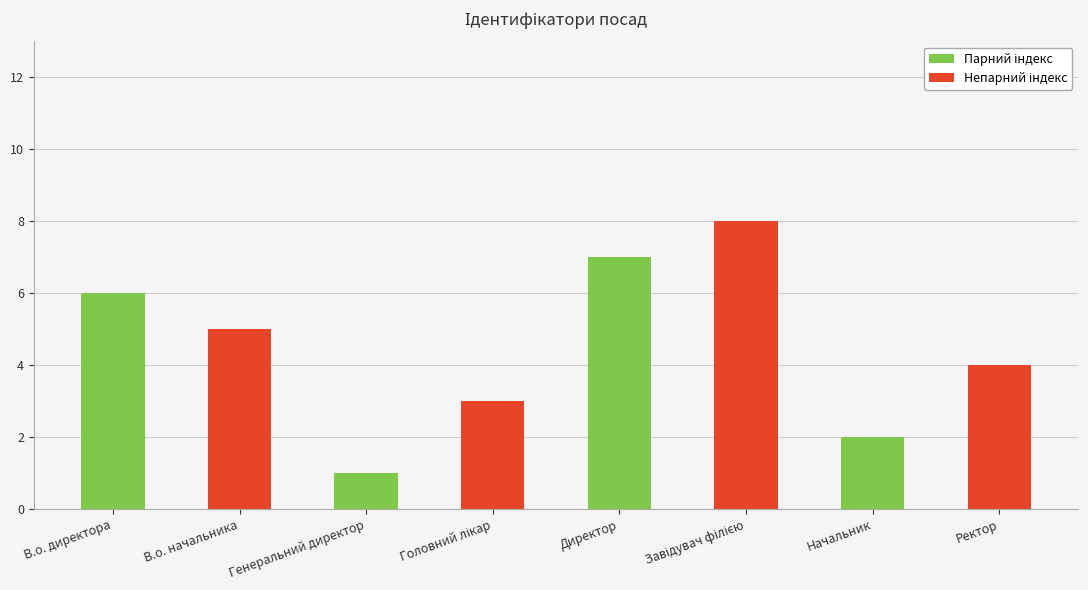

What is the smallest value displayed?

1